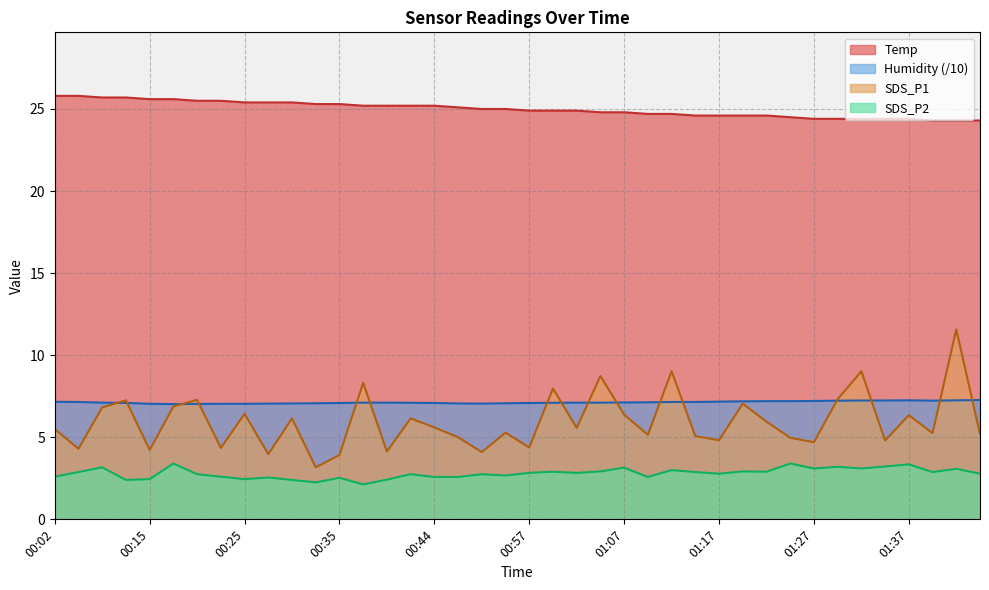

At which label does Temp first exceed 25?

00:02